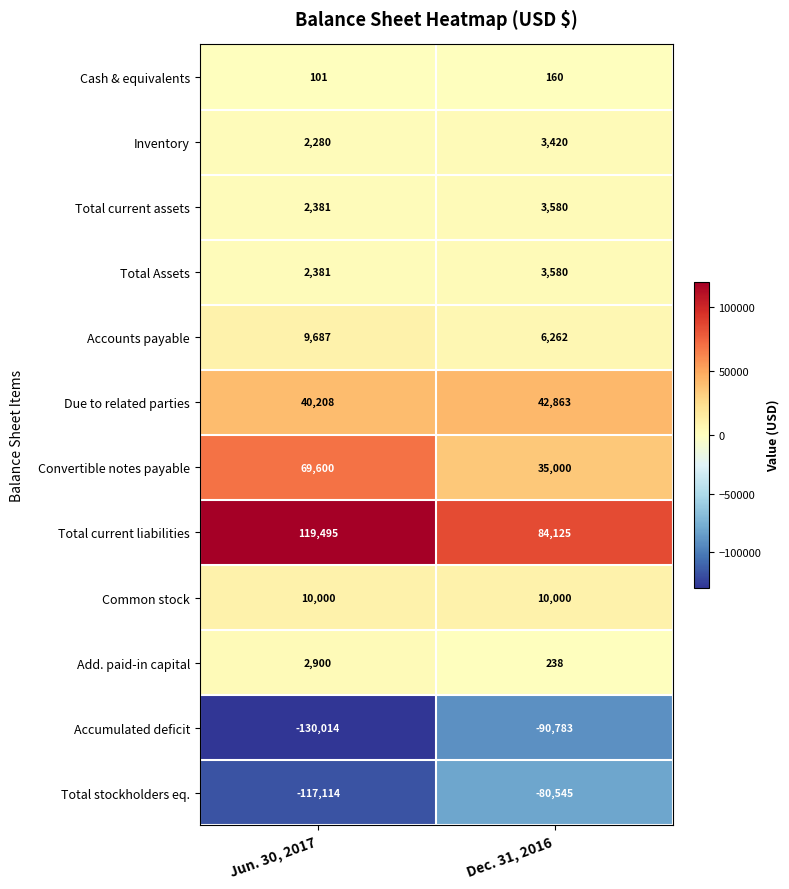

The Accumulated deficit series shows -41079 at Dec. 31, 2016. True or false?

False